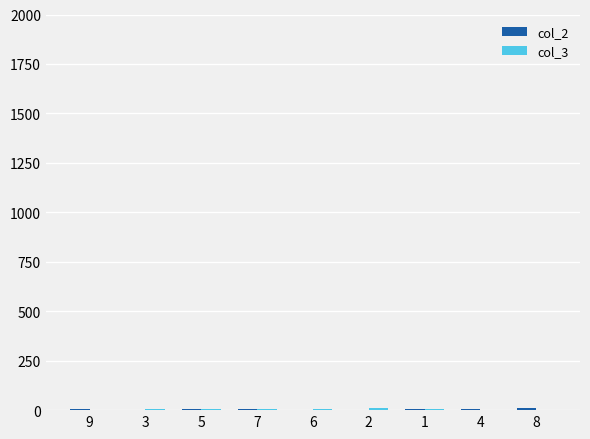

Which series has the largest total across all categories?

col_2